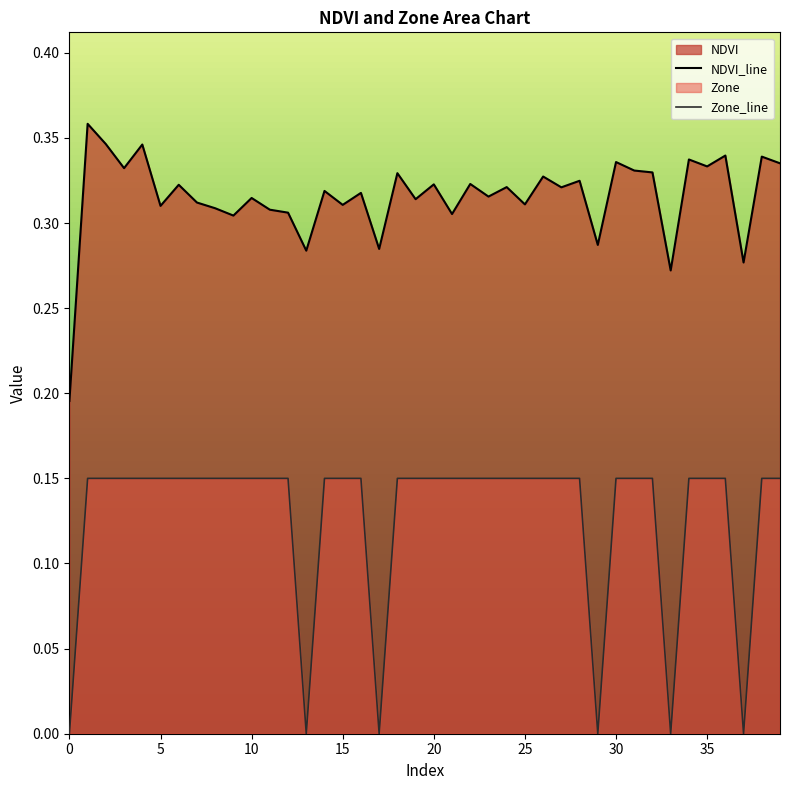

List the series in order of their peak value, highest first.

NDVI_line, Zone_line